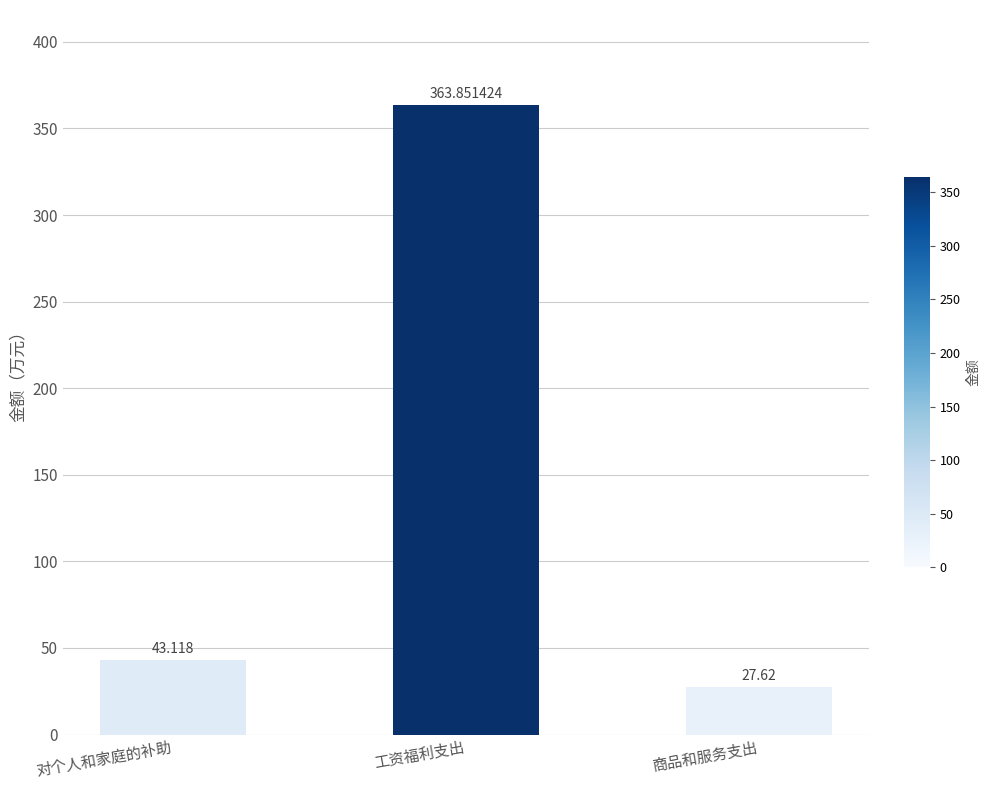

What is the change in value from 对个人和家庭的补助 to 工资福利支出?

+320.7